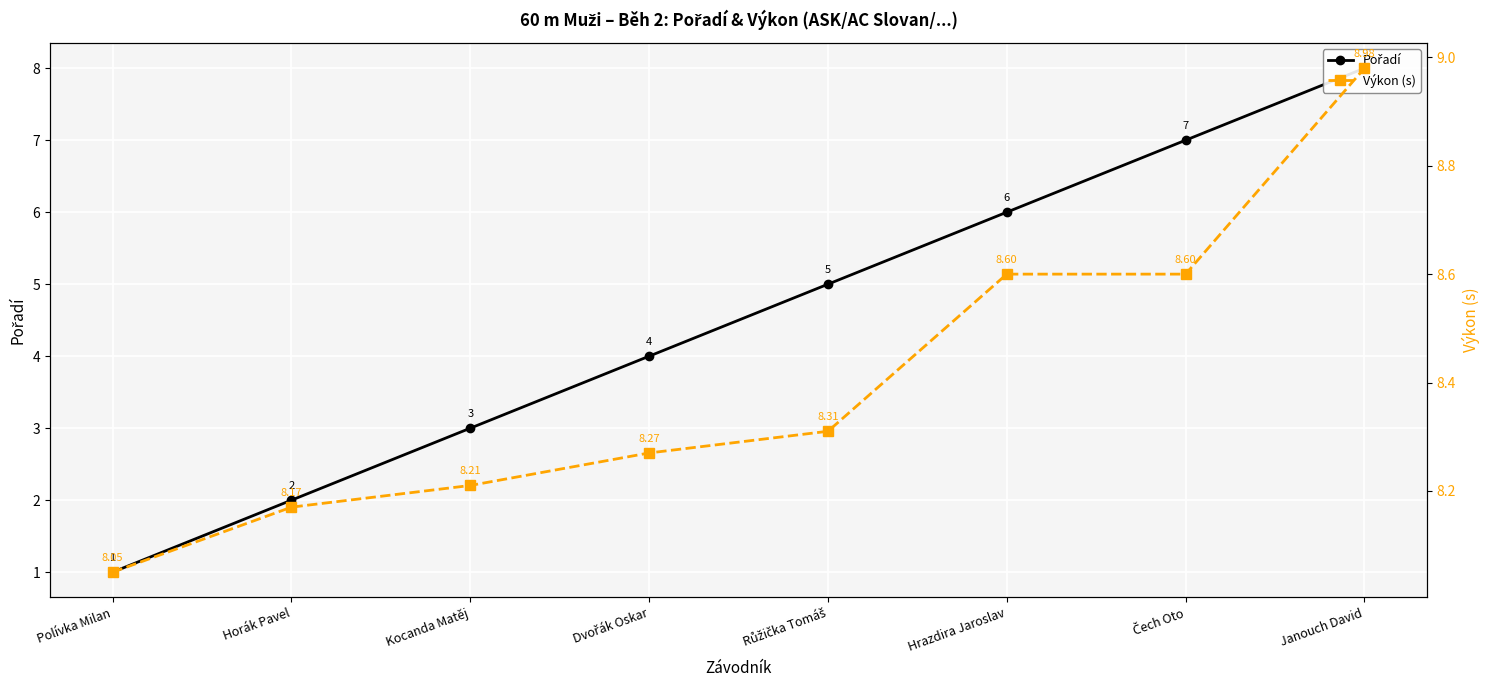

At Hrazdira Jaroslav, list the series in order from largest to smallest.

Výkon (s), Pořadí